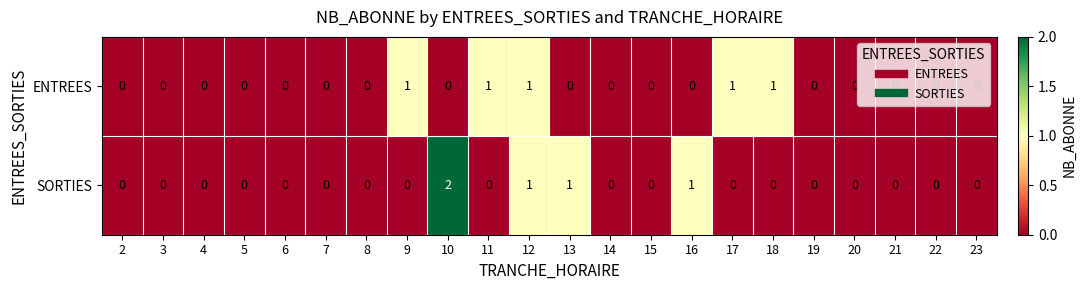

At 11, list the series in order from largest to smallest.

ENTREES, SORTIES